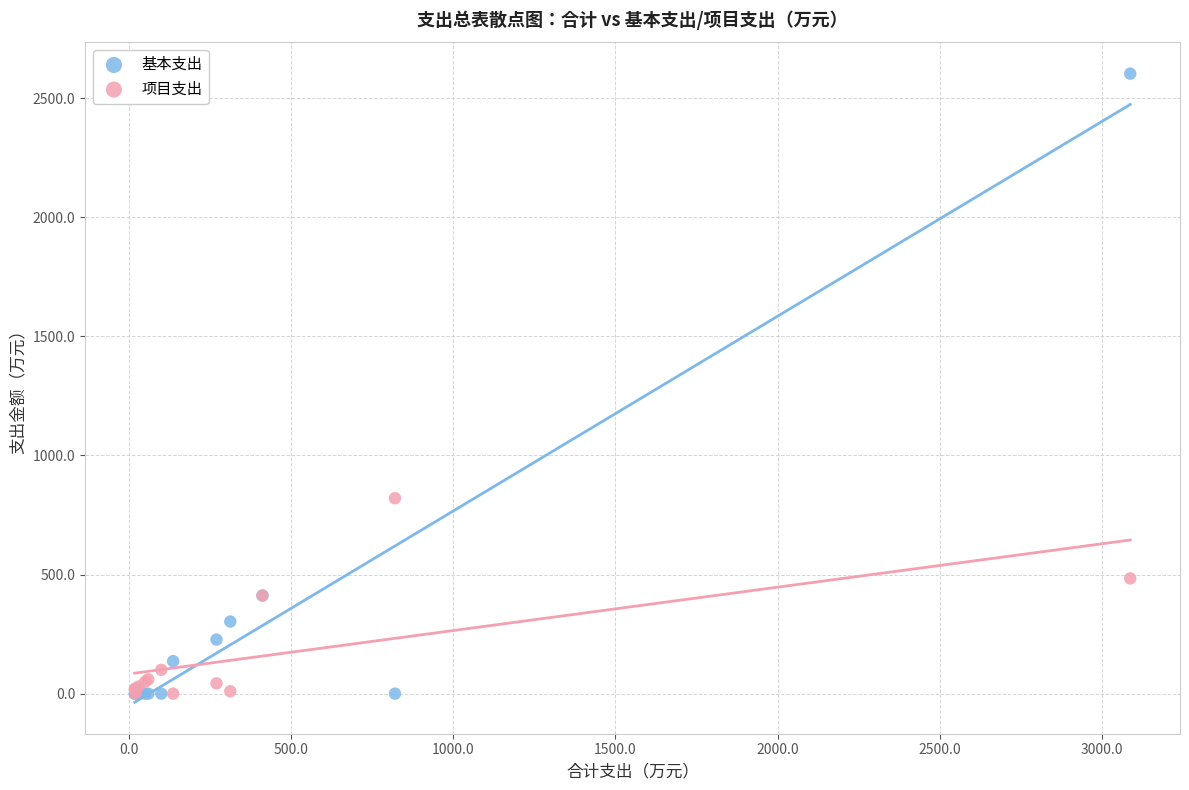

Across all series, what Y value is closest to 1301?

820.5